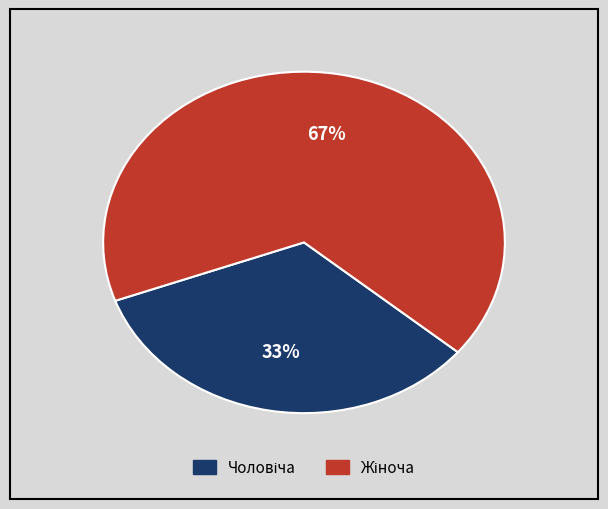

To the nearest percent, what is the average slice percentage?

50%